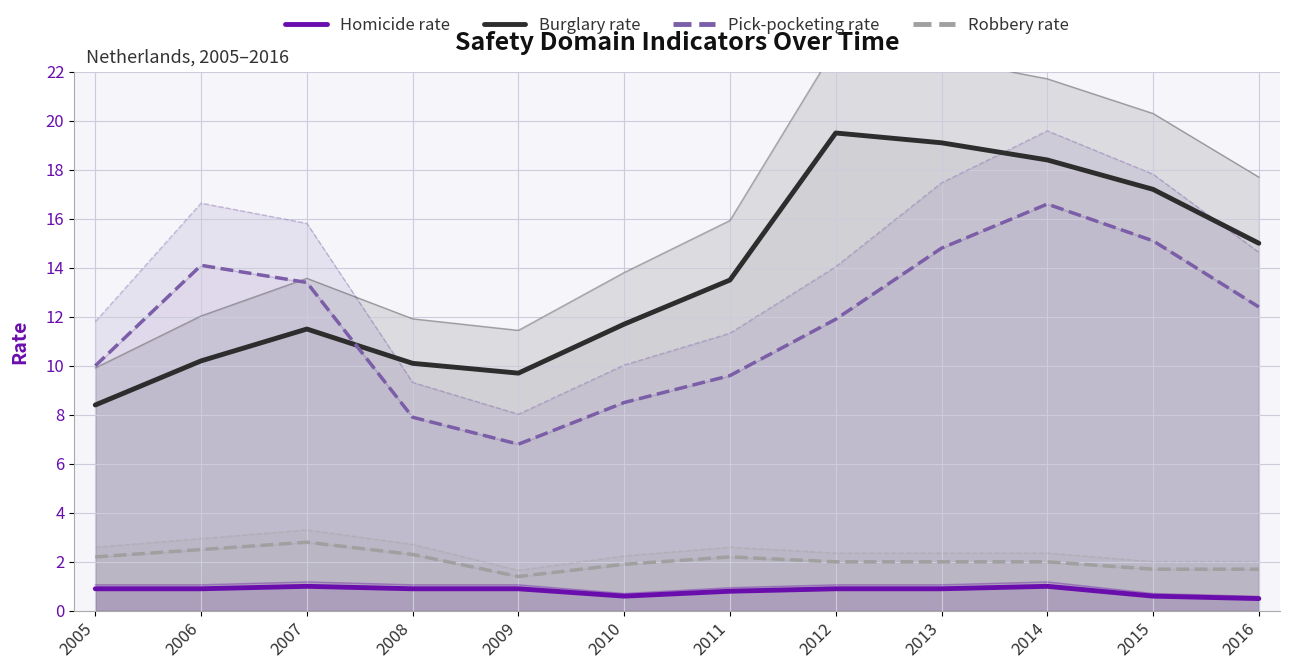

True or false: Homicide rate and Burglary rate cross at least once.

False